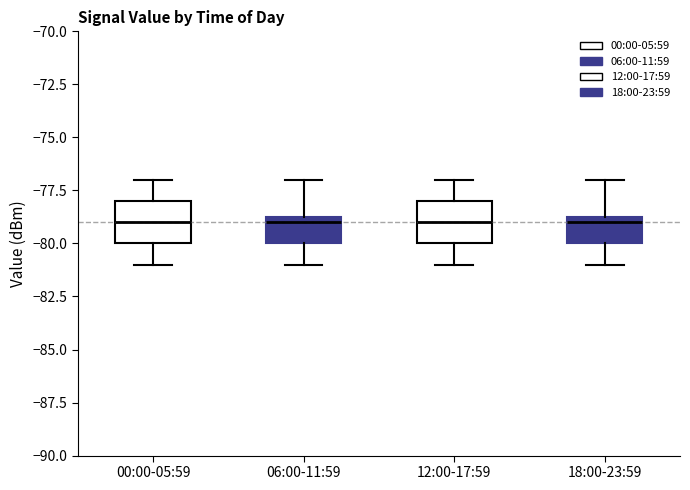

Where does the median line of the box for 18:00-23:59 sit on the y-axis? The values are not printed on the chart, so give them approximately, as read against the axis.

-79.0